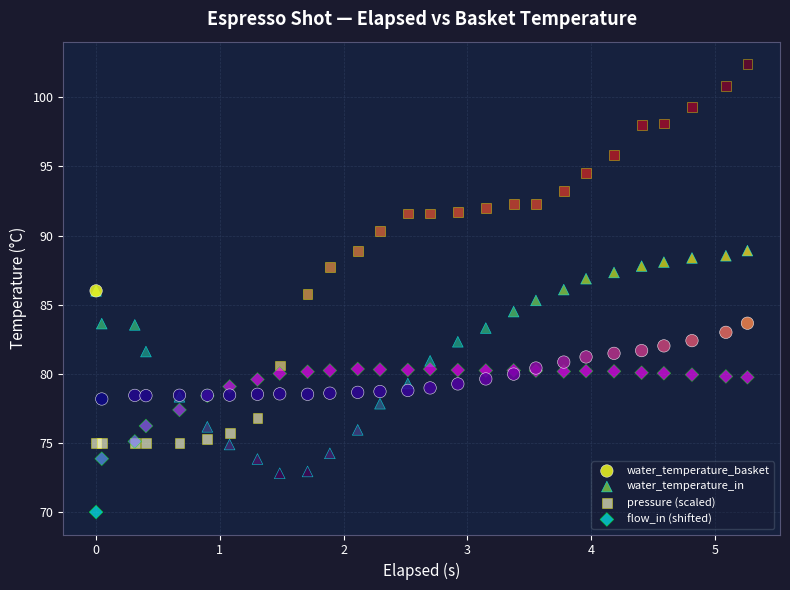

Which series has the largest Y range (max minus min)?

pressure (scaled)